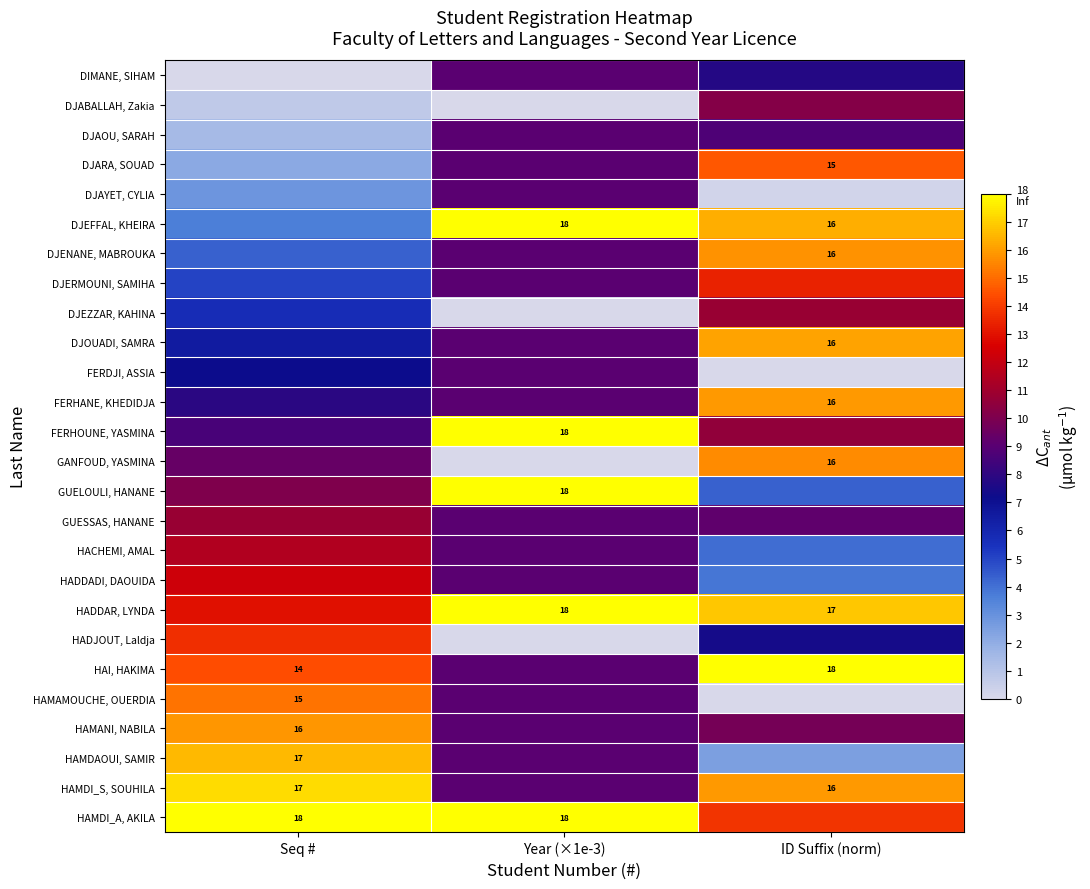

At how many categories does at least one series exceed 4?

3